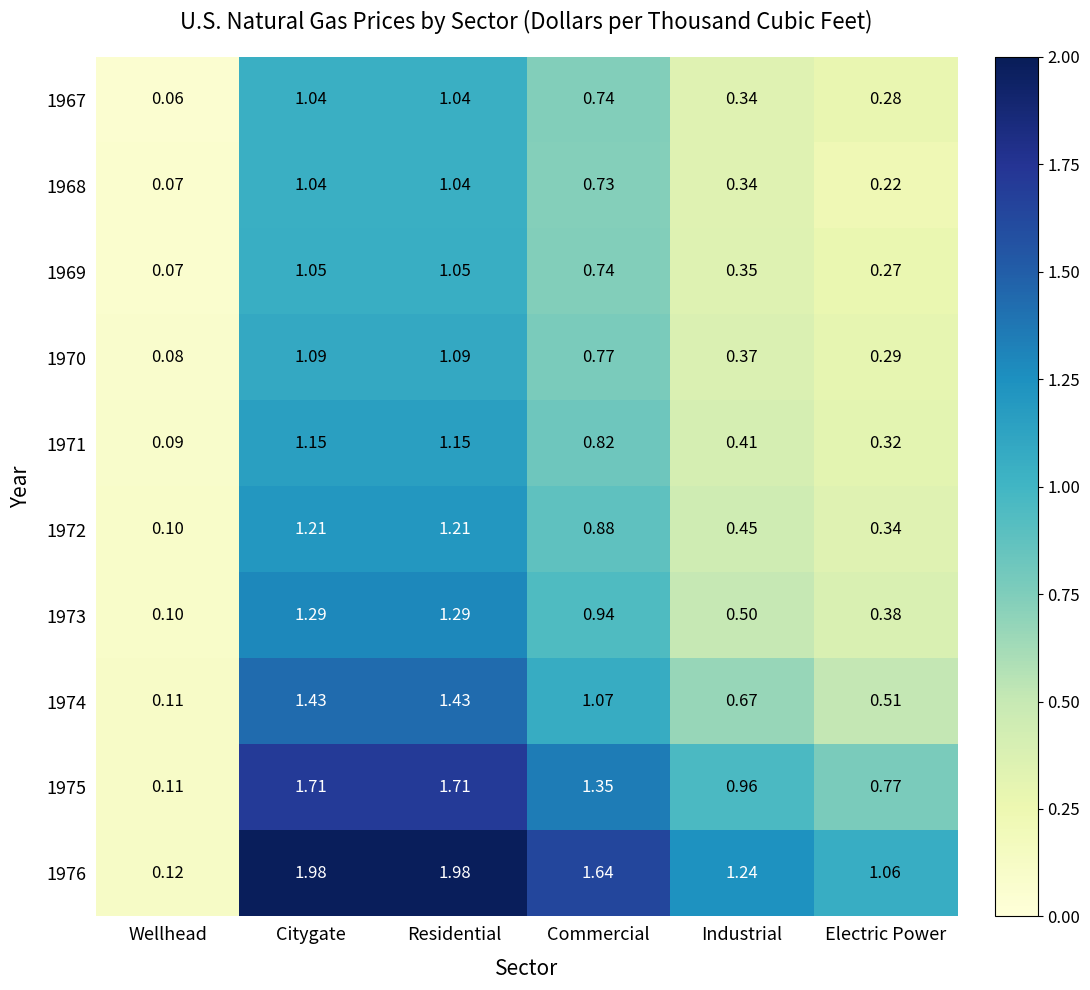

At which label is 1971 closest to 0?

Wellhead